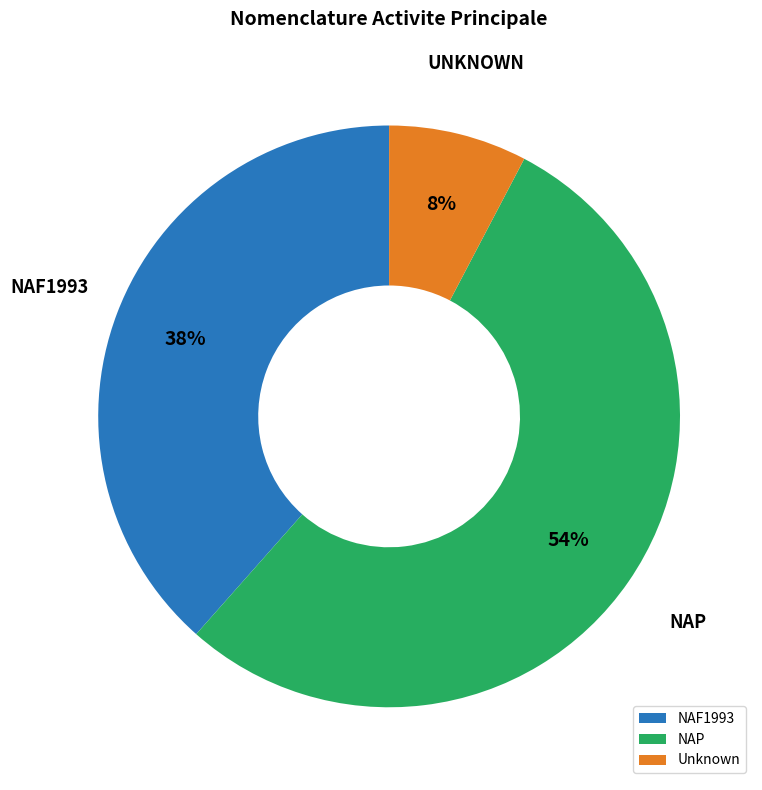

True or false: Unknown accounts for 8% of the total.

True